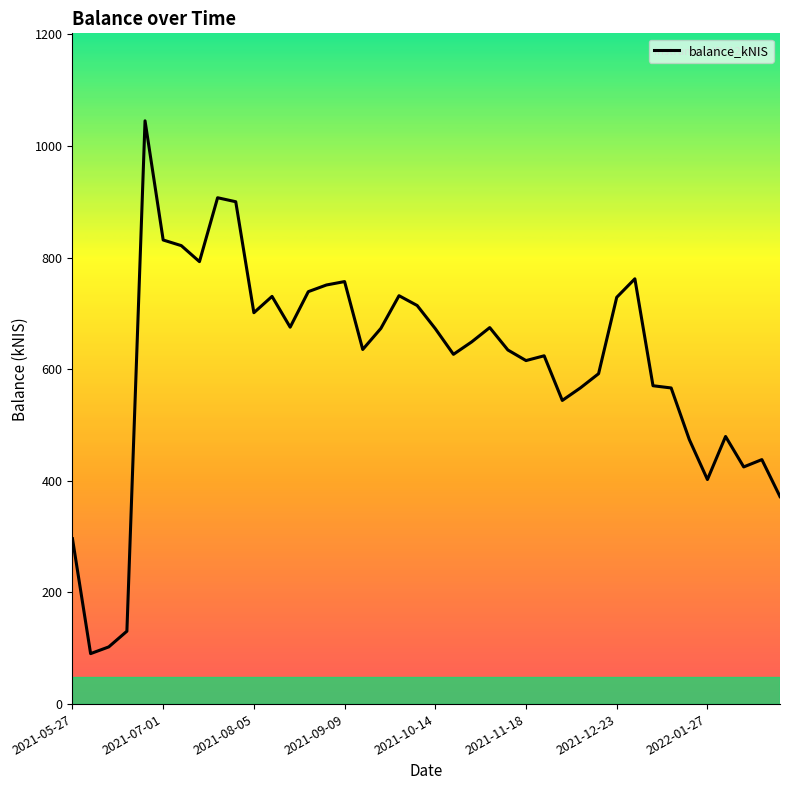

What is the minimum value shown in the chart?

90.5